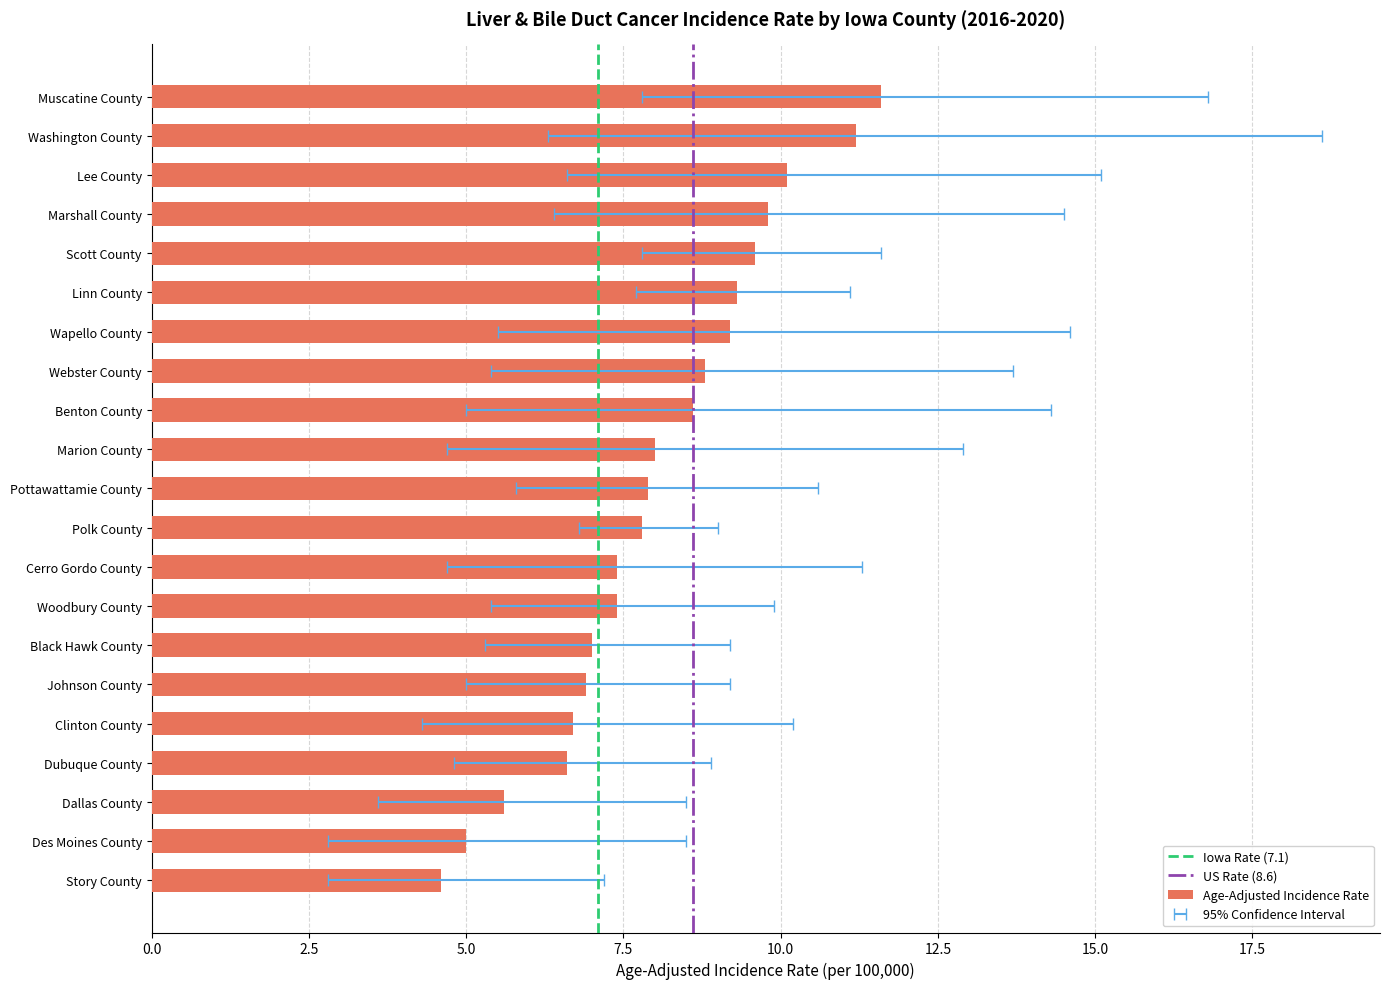

What is the spread (max minus min) of values at Clinton County?

5.9